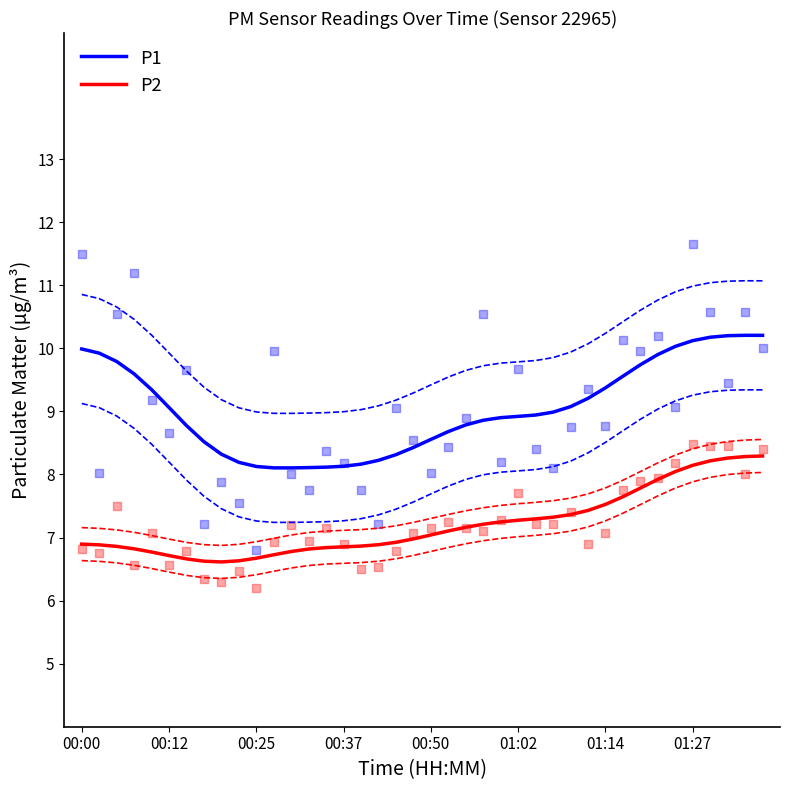

What are all the series names shown in the legend?

P1, P2